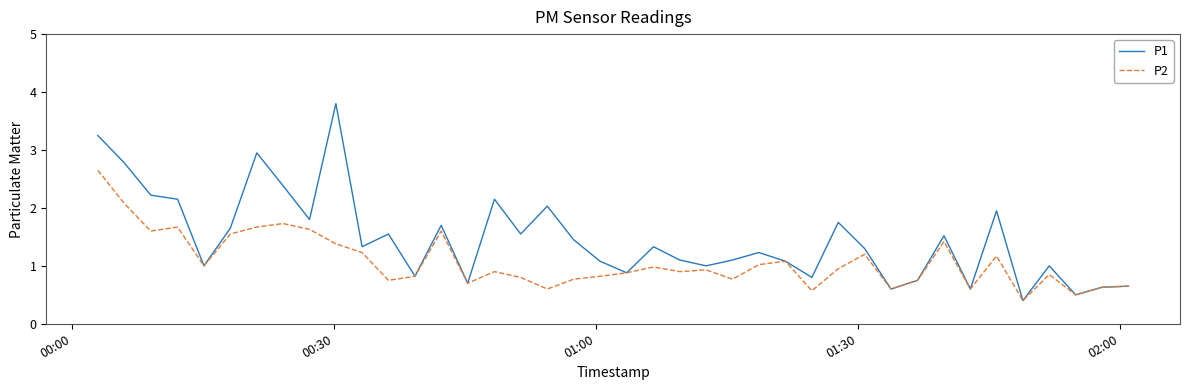

Rank the series by their average value, from lowest to highest.

P2, P1